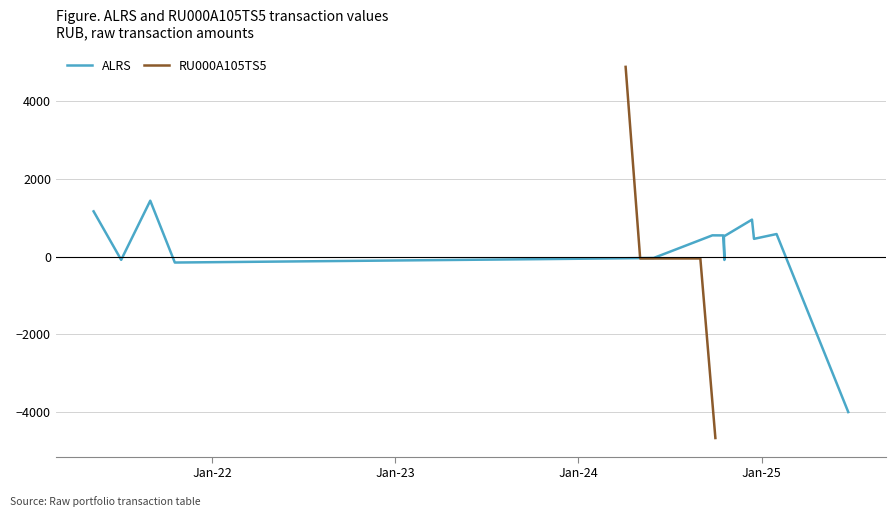

Where is the data nearest to the value -1279?

Jan-24